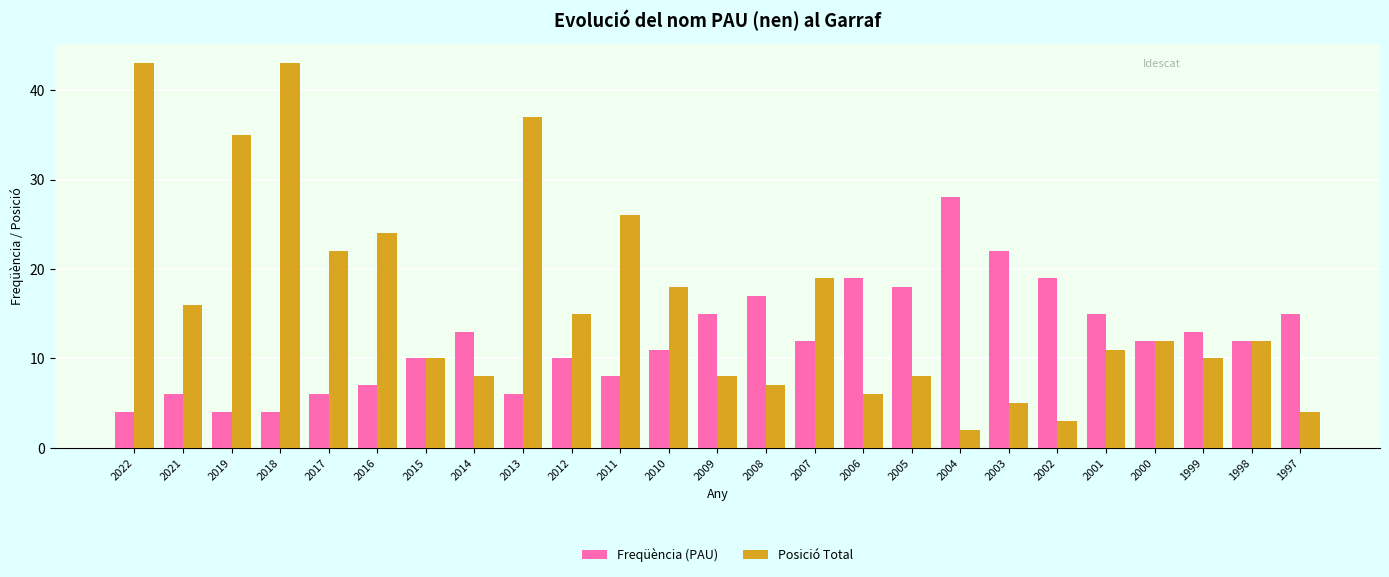

What is the difference between the Freqüència (PAU) values at 2019 and 2010?

7